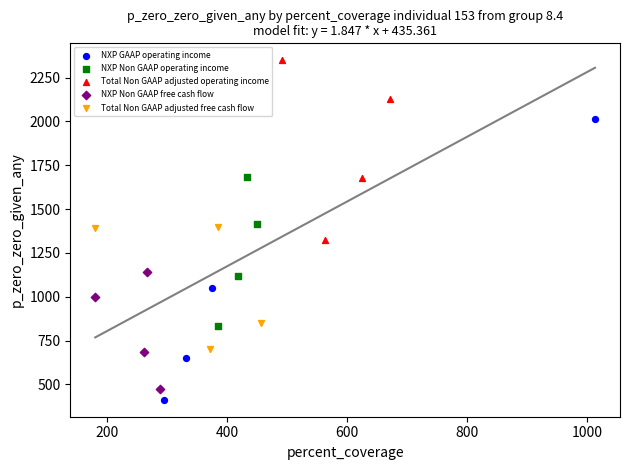

Which series contains the lowest Y value?

NXP GAAP operating income